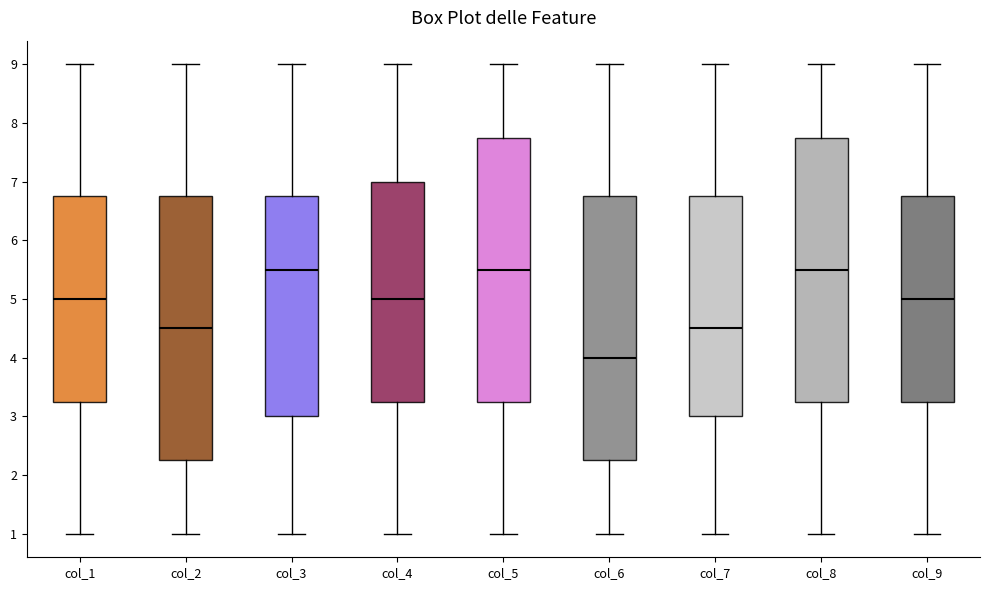

Reading left to right, transcribe this box plot: for each box, give where its median line is, the range the box spans, and where its two whiskers end, as read against the y-axis. The values are not printed on the chart, so give them approximately, as read against the axis.

col_1: median 5.0, box 3.3 to 6.8, whiskers 1.0 to 9.0
col_2: median 4.5, box 2.3 to 6.8, whiskers 1.0 to 9.0
col_3: median 5.5, box 3.0 to 6.8, whiskers 1.0 to 9.0
col_4: median 5.0, box 3.3 to 7.0, whiskers 1.0 to 9.0
col_5: median 5.5, box 3.3 to 7.8, whiskers 1.0 to 9.0
col_6: median 4.0, box 2.3 to 6.8, whiskers 1.0 to 9.0
col_7: median 4.5, box 3.0 to 6.8, whiskers 1.0 to 9.0
col_8: median 5.5, box 3.3 to 7.8, whiskers 1.0 to 9.0
col_9: median 5.0, box 3.3 to 6.8, whiskers 1.0 to 9.0